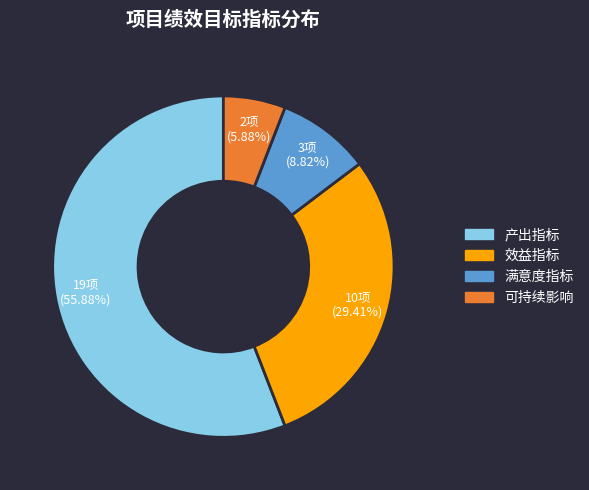

What is the smallest slice in the pie chart?

可持续影响